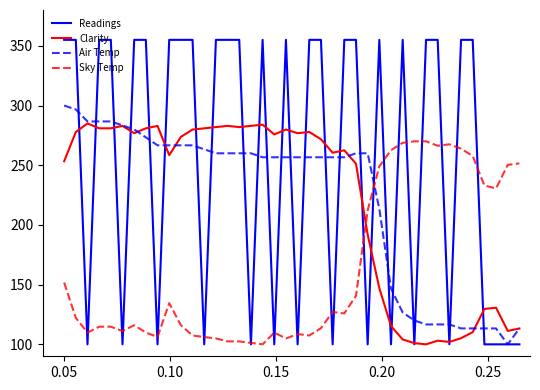

Which series has the widest spread of values?

Readings